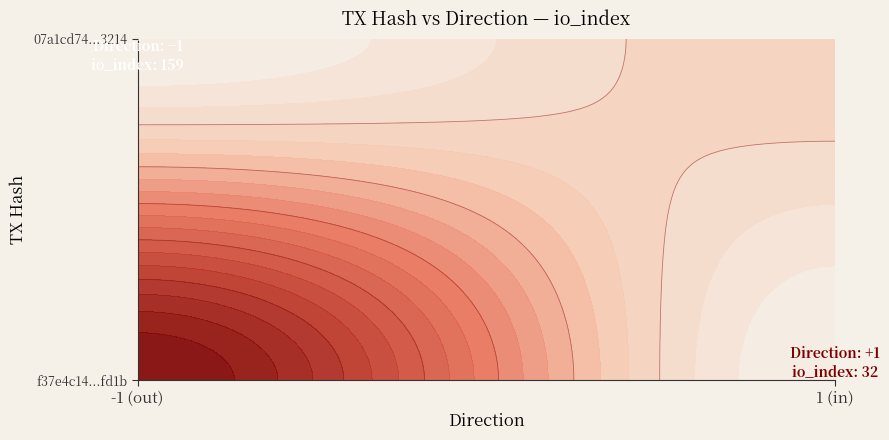

What is the maximum value shown in the chart?

159